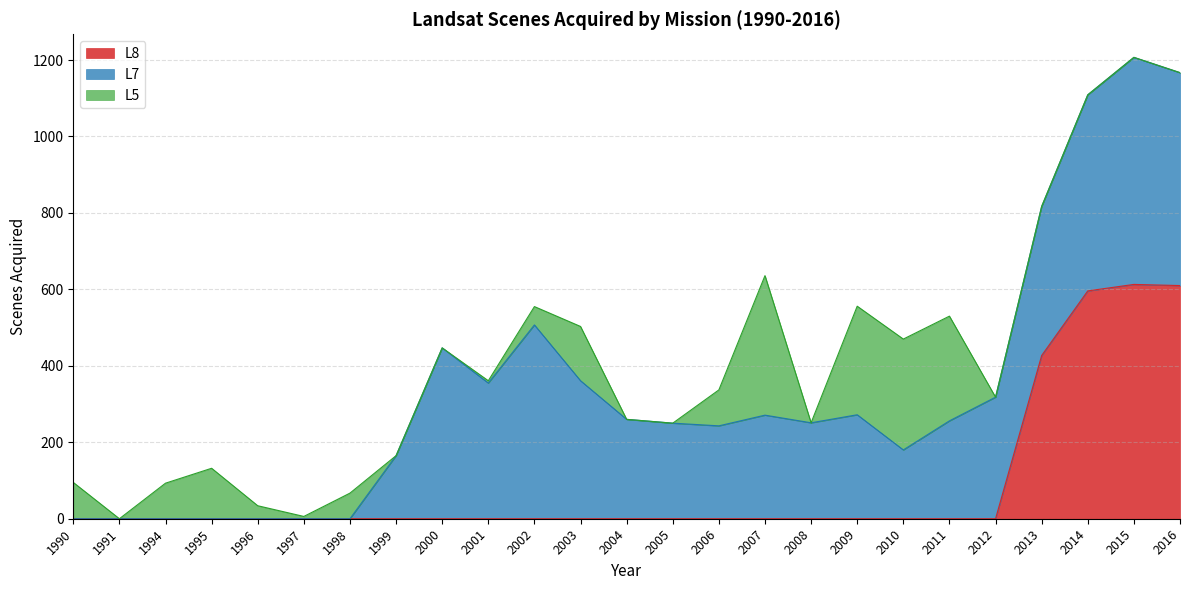

At which category does L8 reach its first local peak?

2015